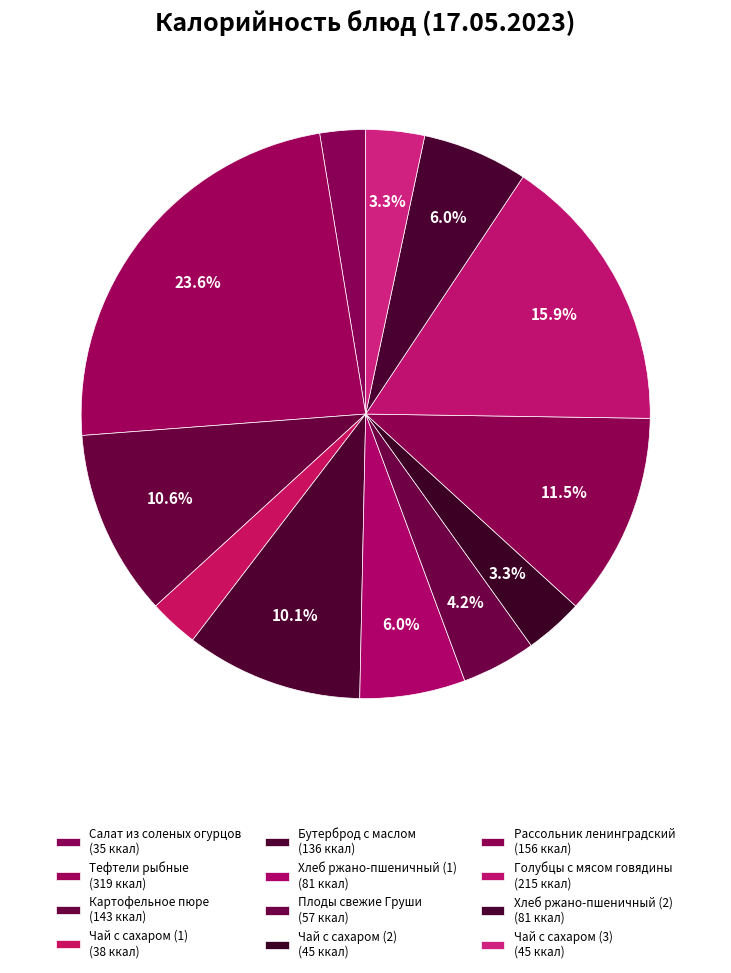

Is Хлеб ржано-пшеничный (1) the majority of the pie?

No